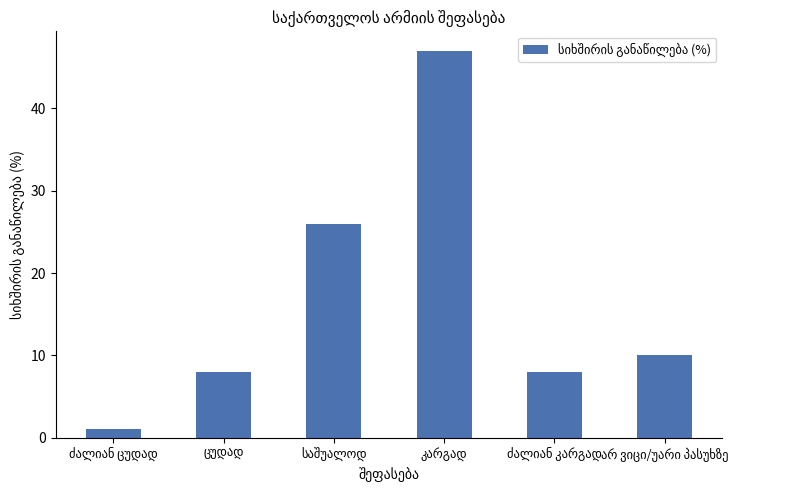

What is the average value?

17